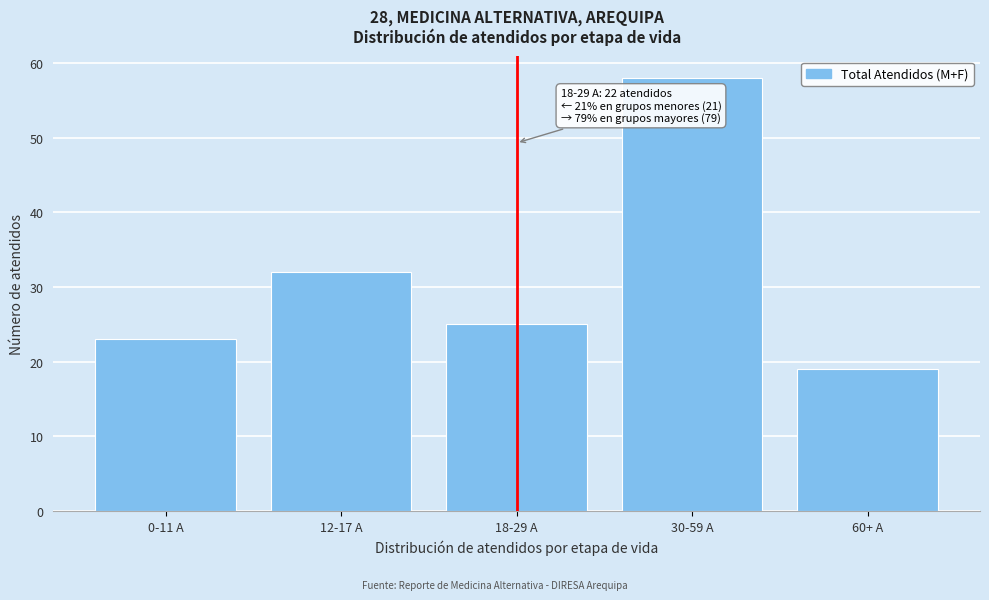

Reading right to left, list all the values displayed in this chart.

19	58	25	32	23